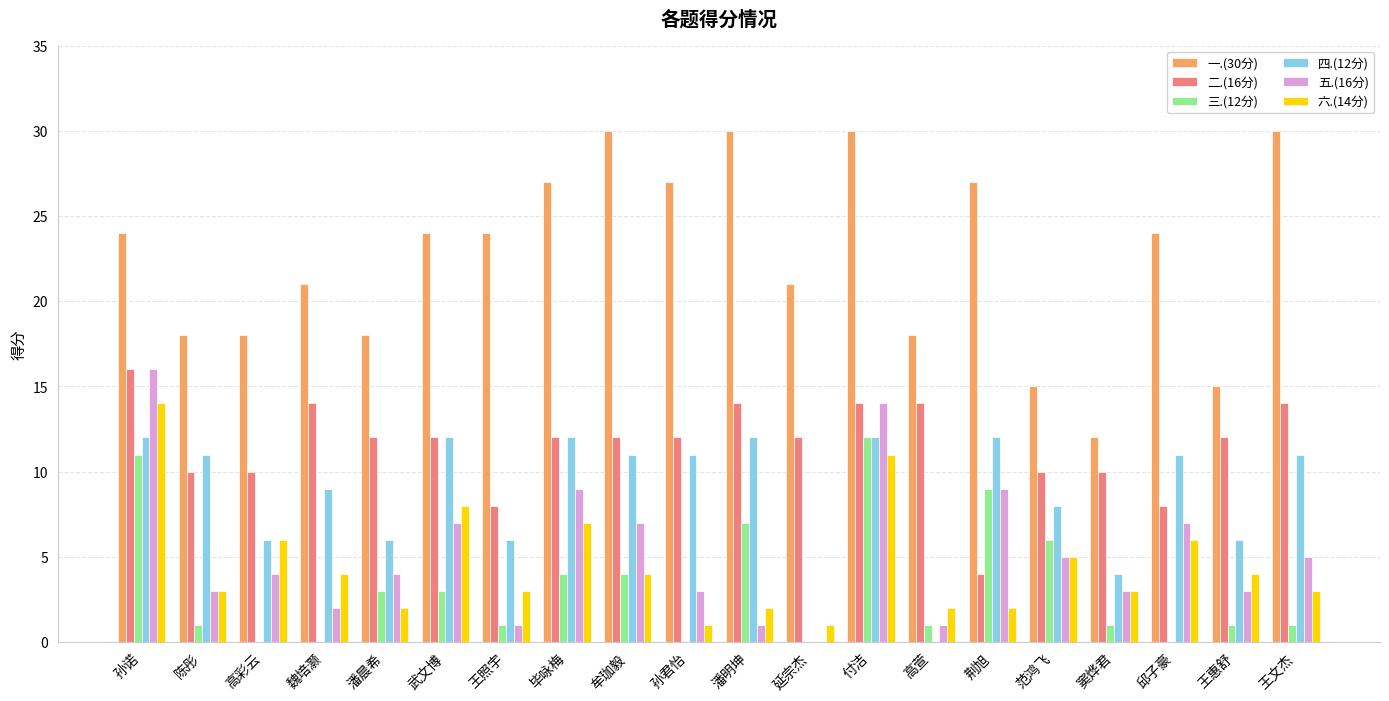

What are all the series names shown in the legend?

一.(30分), 二.(16分), 三.(12分), 四.(12分), 五.(16分), 六.(14分)